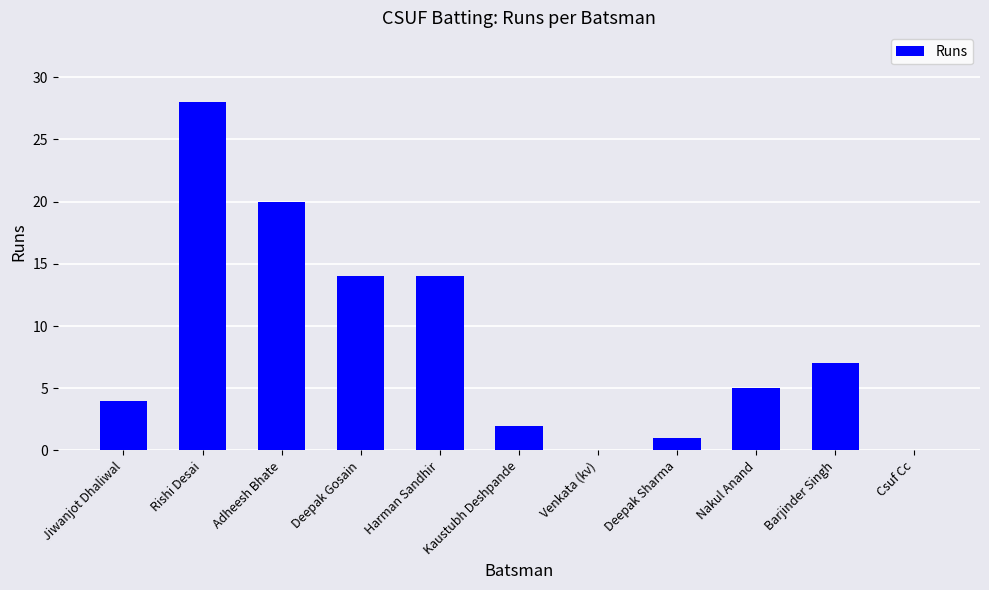

How many distinct data groups are displayed?

1